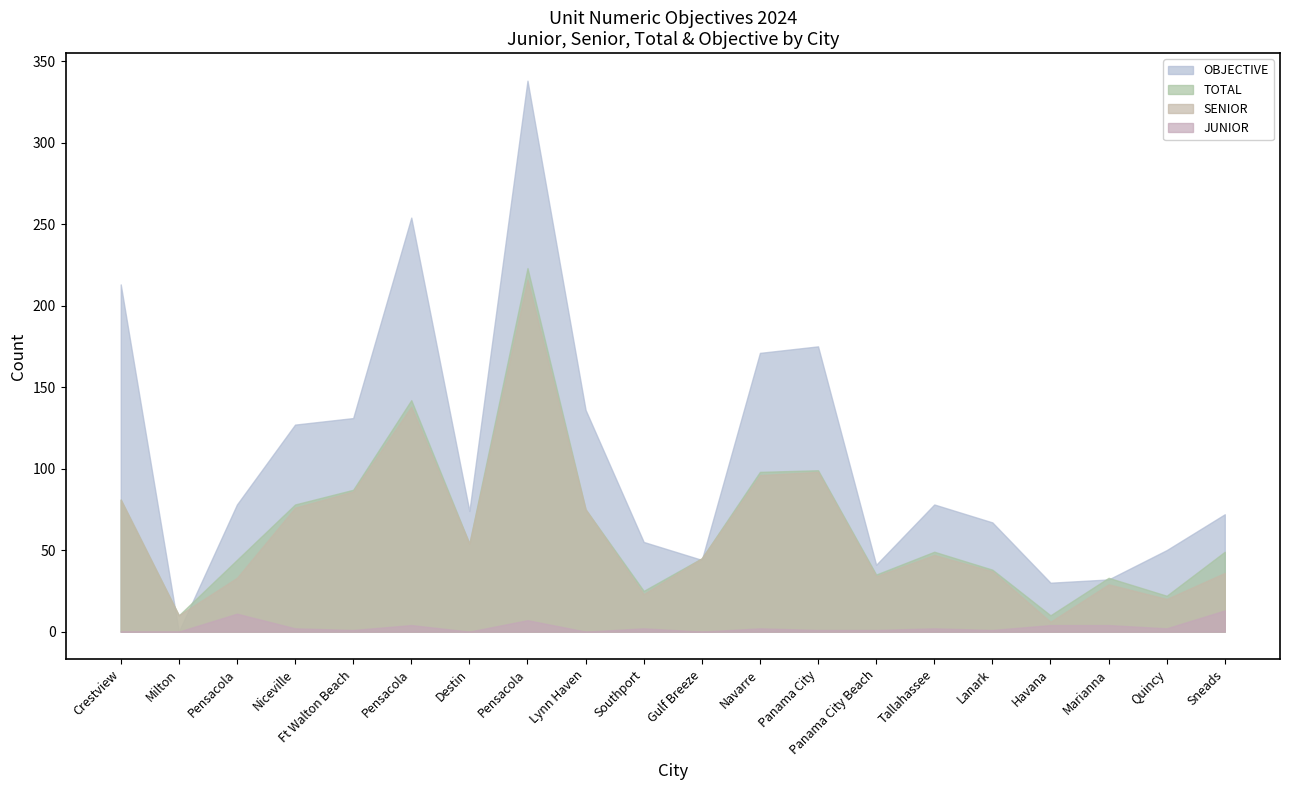

What is the maximum value for OBJECTIVE?

338